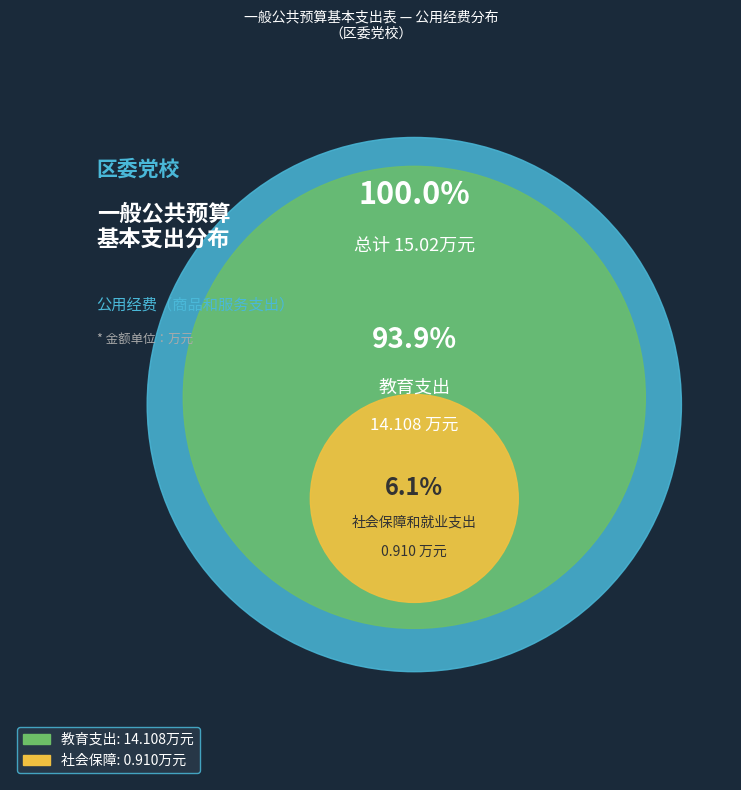

Which category has the smallest portion of the pie?

社会保障和就业支出